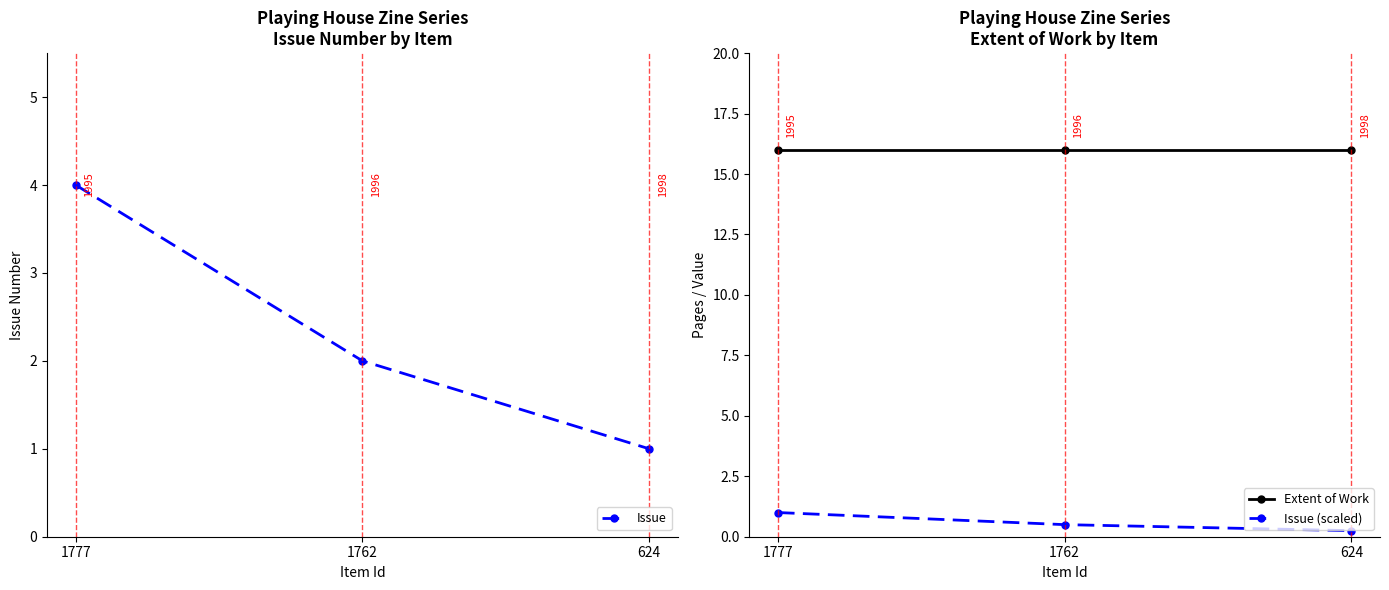

Which series changed the most between 1777 and 1762?

Issue